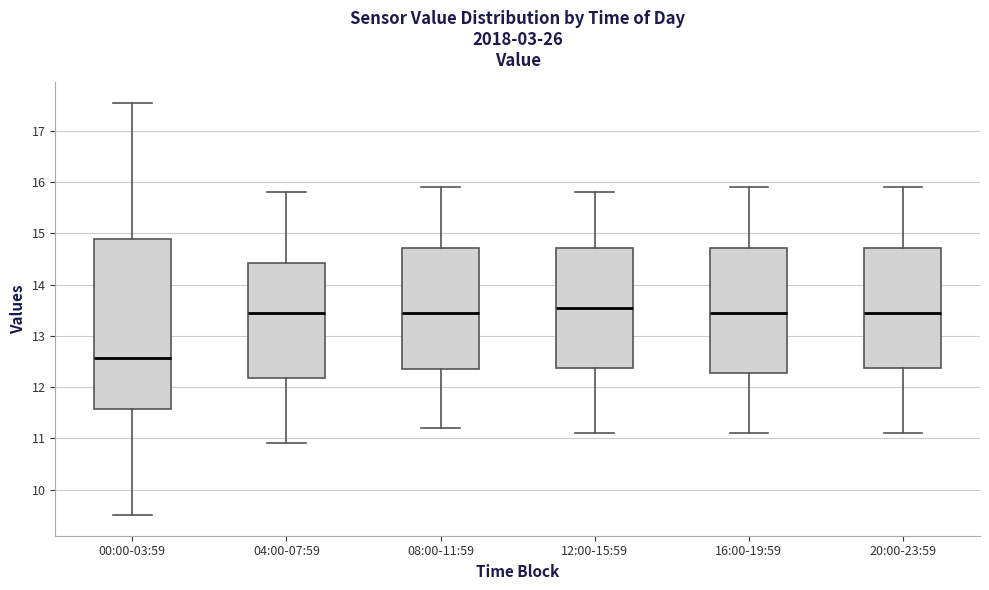

Which box's median line is the highest?

12:00-15:59